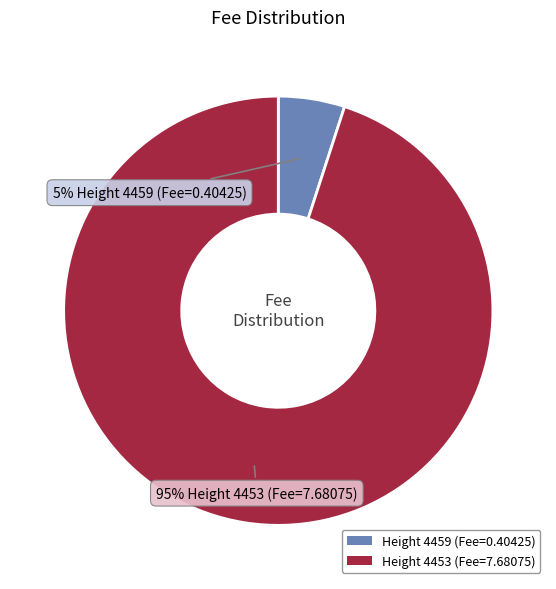

What percentage is the Height 4453 (Fee=7.68075) slice, to the nearest percent?

95%